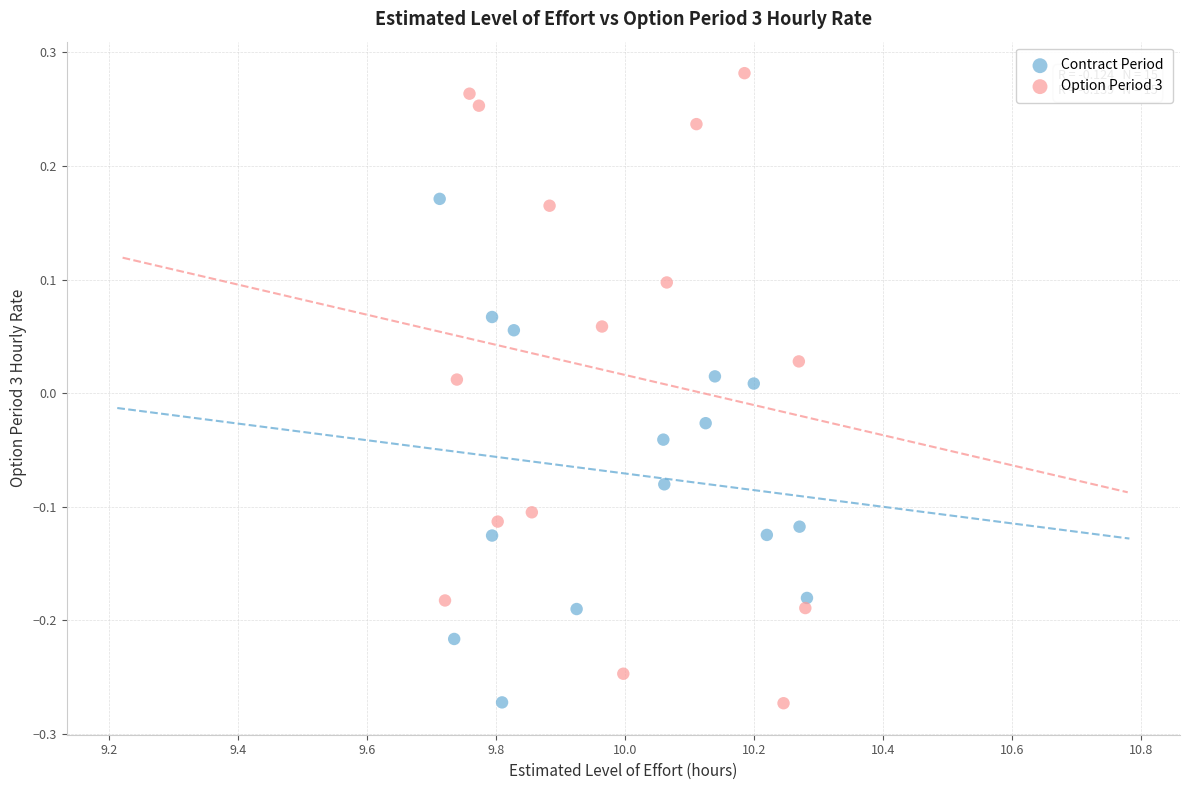

Which series has the widest spread of Y values?

Option Period 3